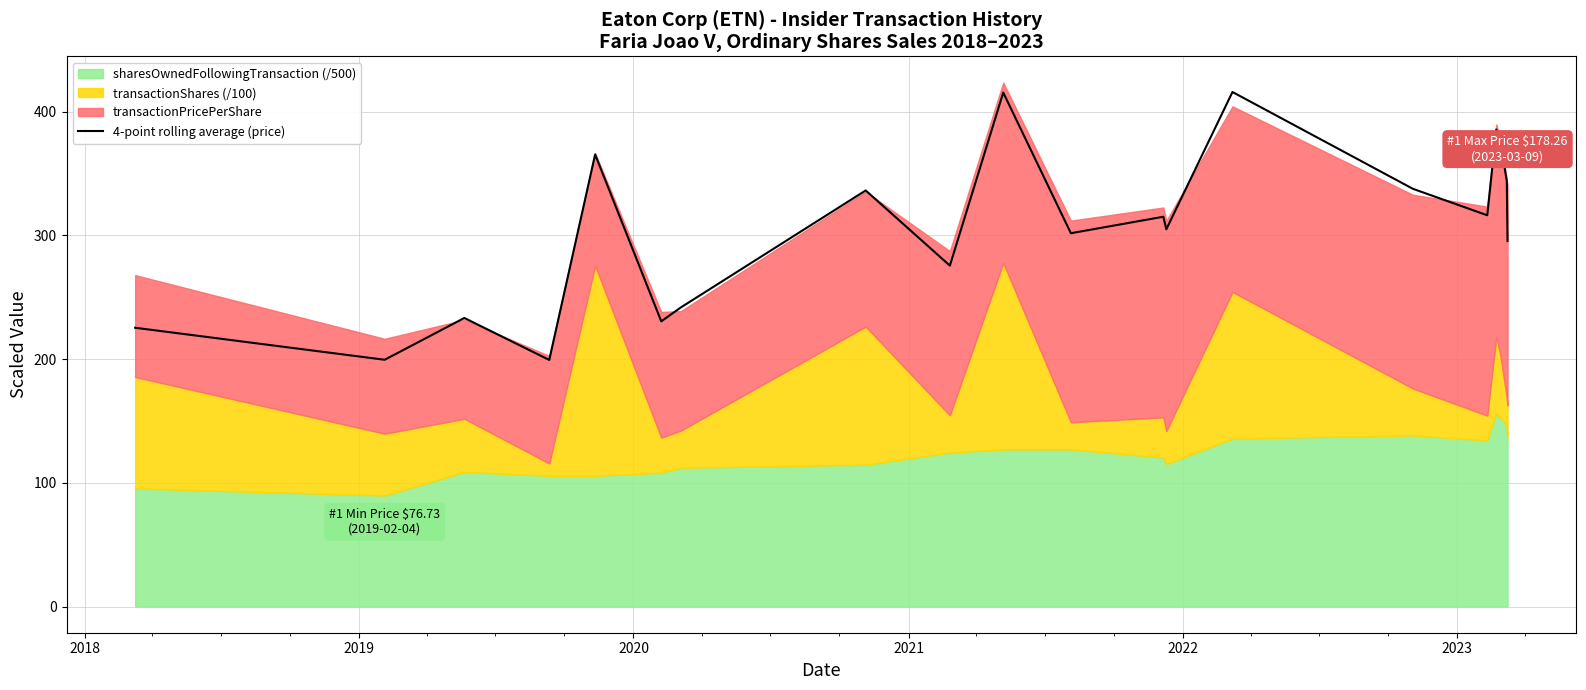

What is the highest value of the 4-point rolling average (price) series?

416.0